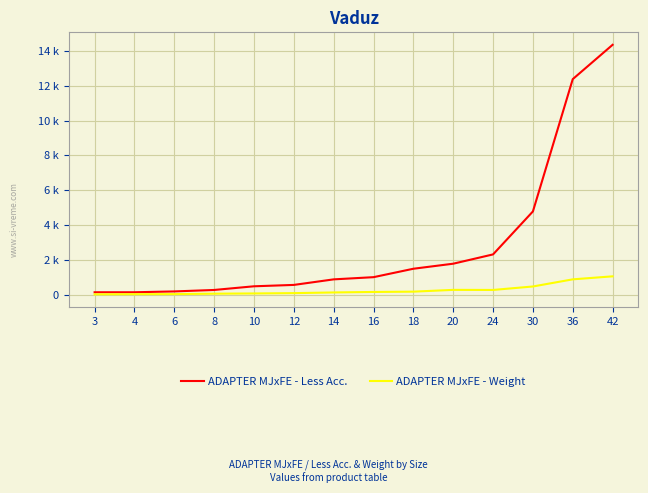

True or false: ADAPTER MJxFE - Weight and ADAPTER MJxFE - Less Acc. cross at least once.

False